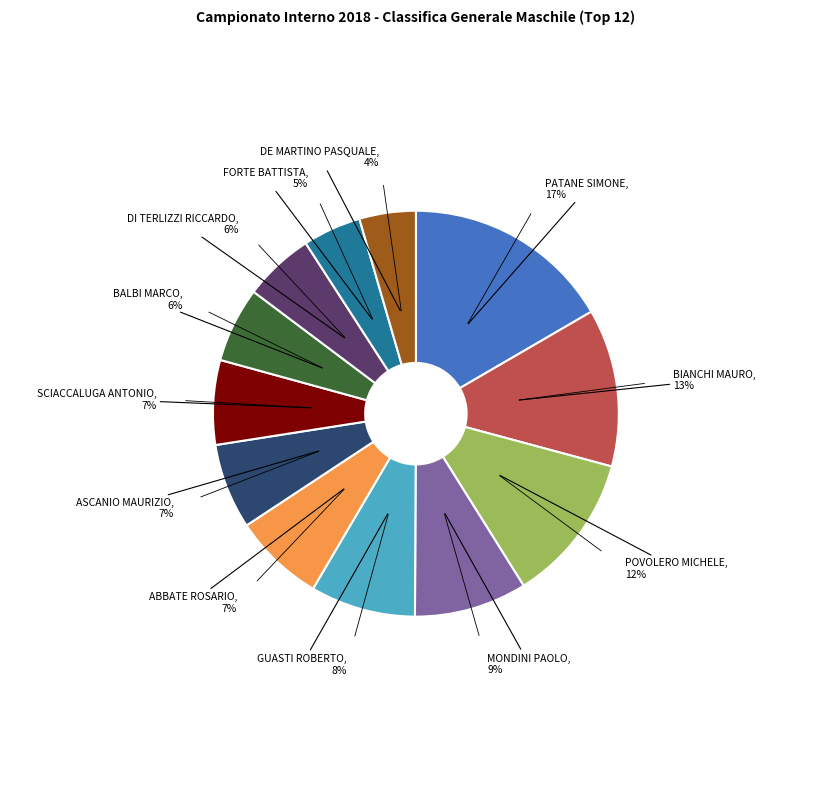

To the nearest percent, what is the average slice percentage?

8%